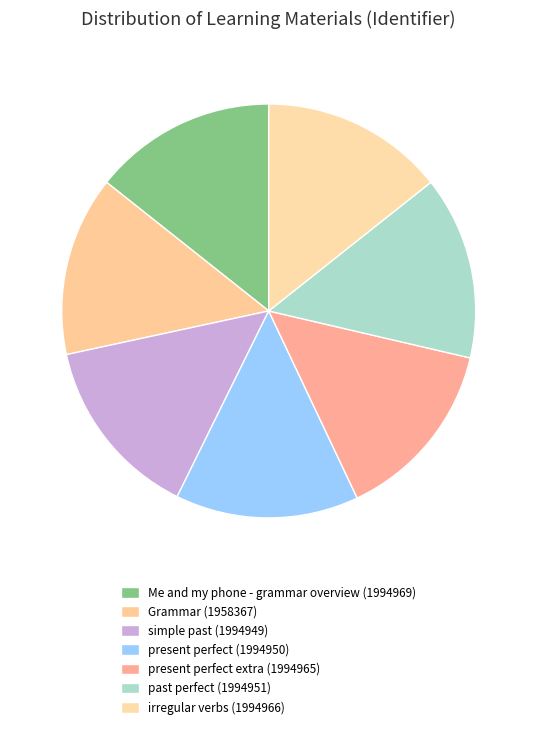

Is there any slice that represents more than half of the pie?

No